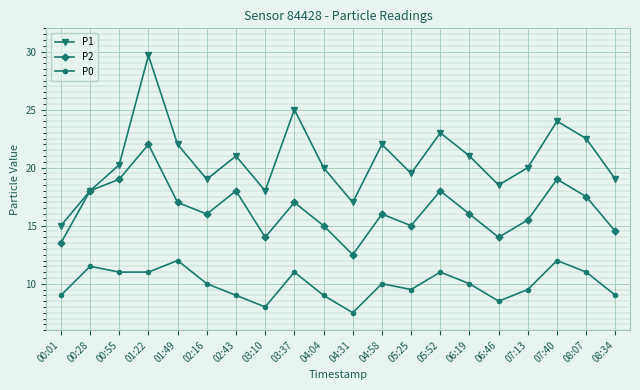

What is the smallest value displayed?

7.5